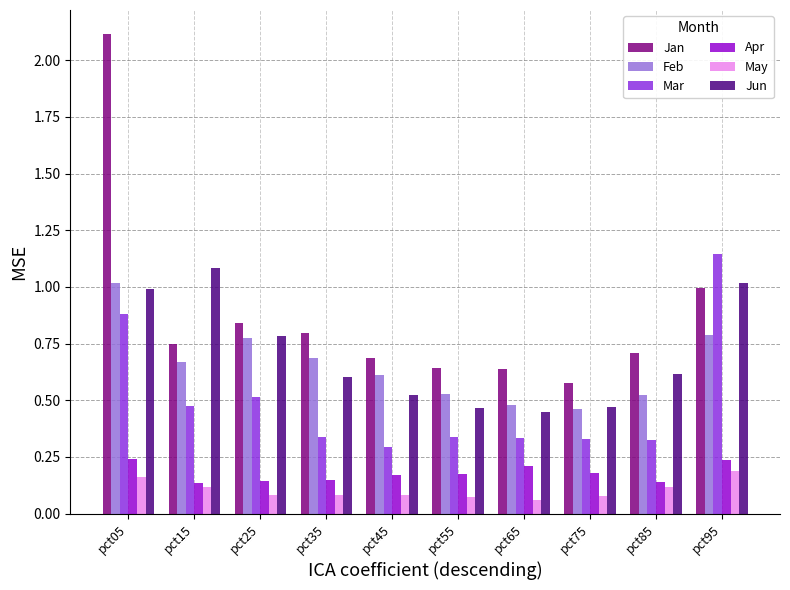

At how many categories does at least one series exceed 0?

10